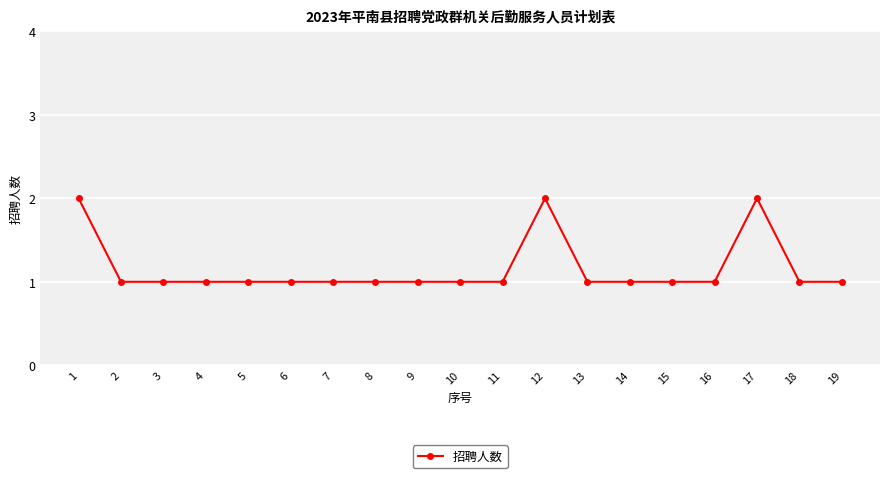

The value at 7 is 1. True or false?

True